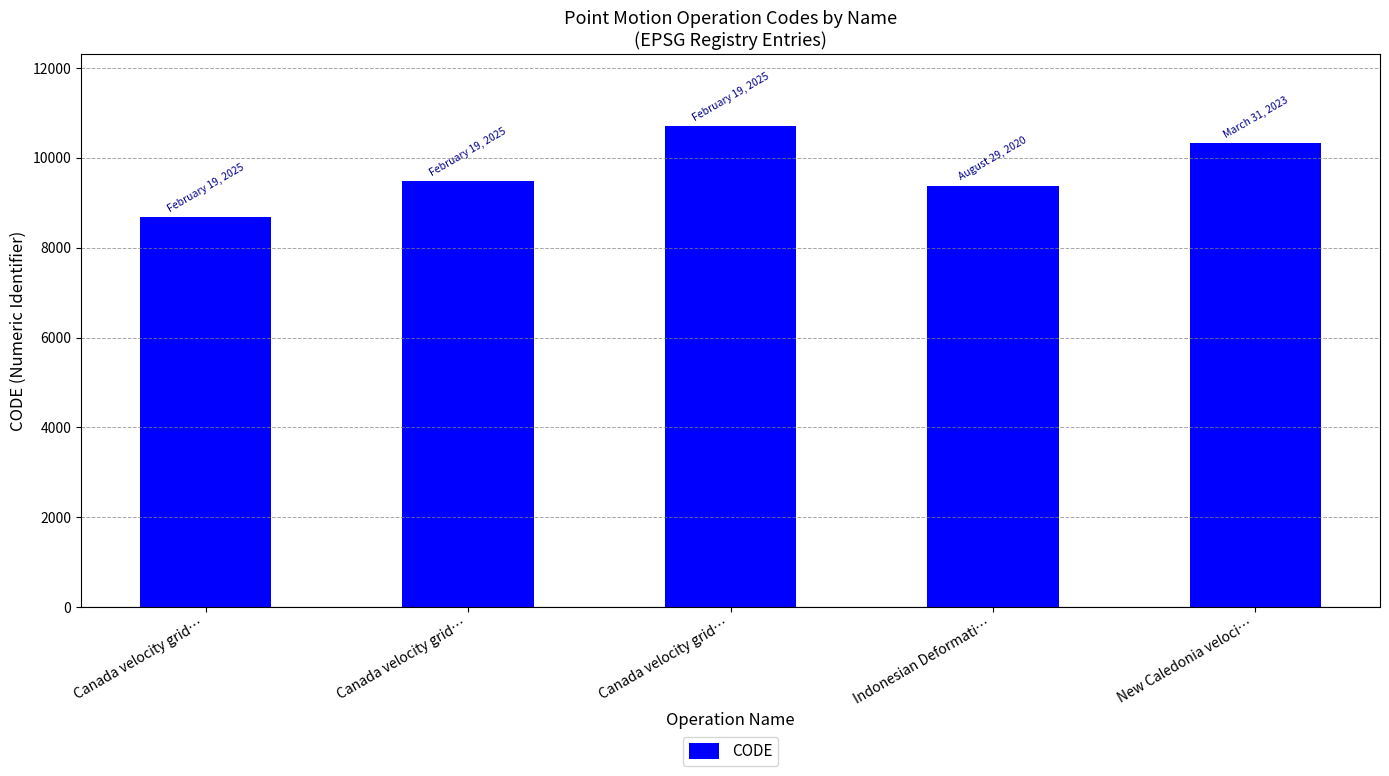

What is the minimum value shown in the chart?

8676